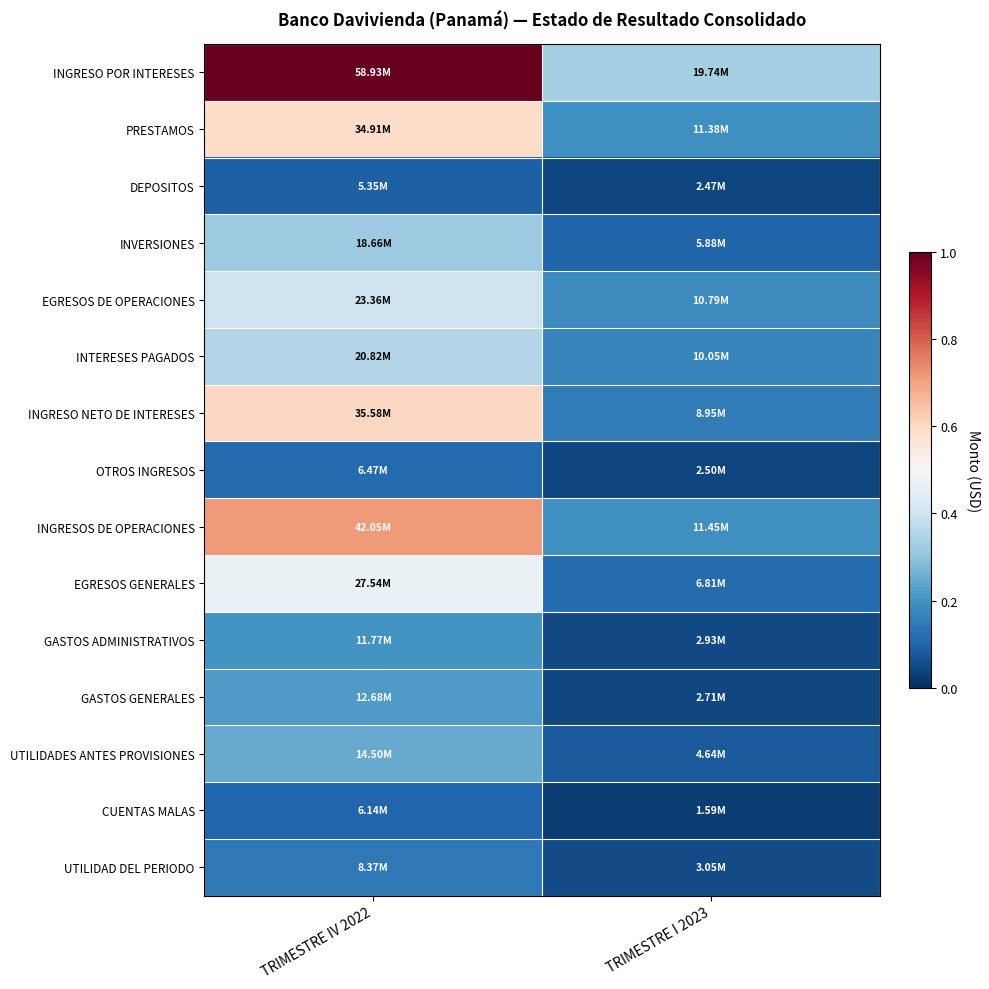

How many distinct data groups are displayed?

15